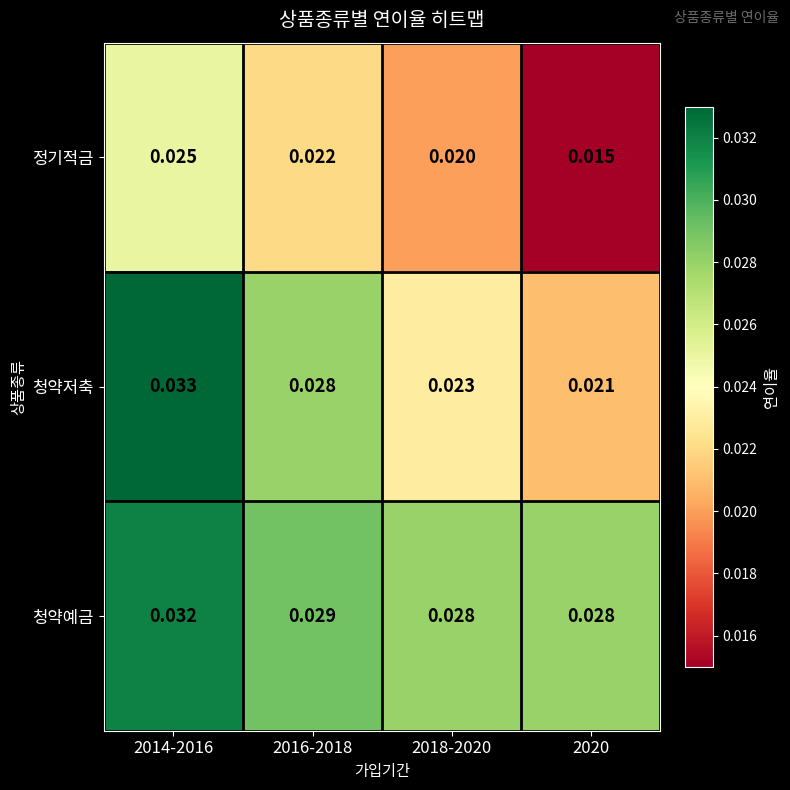

At how many categories does at least one series exceed 0?

4